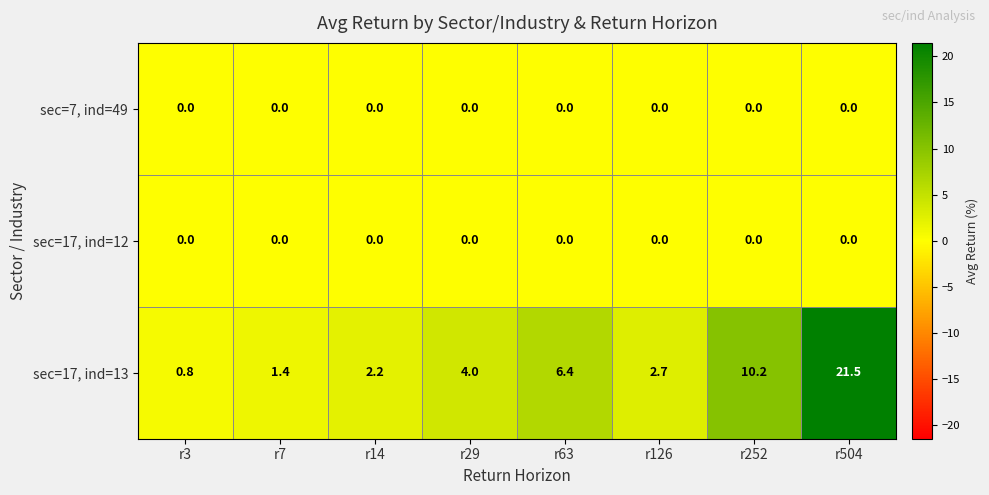

Reading left to right, extract all data points from this chart.

sec=7, ind=49: r3=0.0	r7=0.0	r14=0.0	r29=0.0	r63=0.0	r126=0.0	r252=0.0	r504=0.0
sec=17, ind=12: r3=0.0	r7=0.0	r14=0.0	r29=0.0	r63=0.0	r126=0.0	r252=0.0	r504=0.0
sec=17, ind=13: r3=0.8	r7=1.4	r14=2.2	r29=4.0	r63=6.4	r126=2.7	r252=10.2	r504=21.5